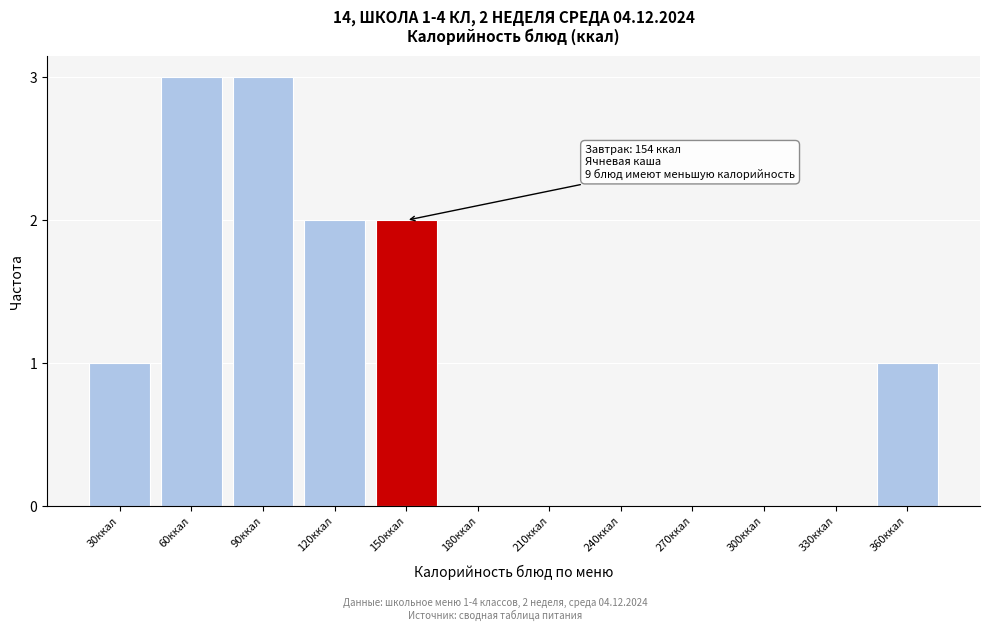

Reading right to left, transcribe all the data shown in this chart.

360ккал=1	330ккал=0	300ккал=0	270ккал=0	240ккал=0	210ккал=0	180ккал=0	150ккал=2	120ккал=2	90ккал=3	60ккал=3	30ккал=1